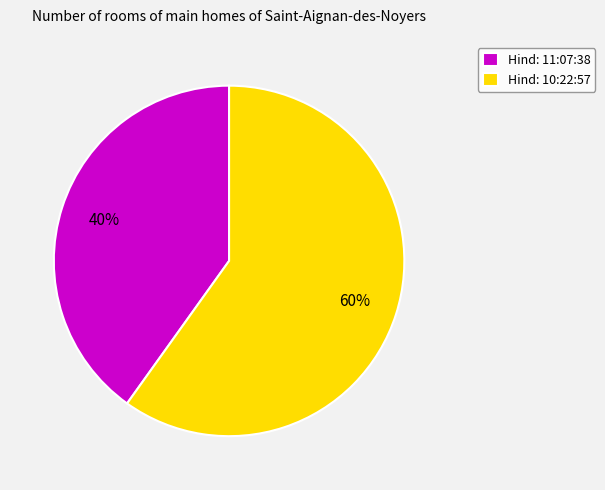

How many segments does this pie chart have?

2